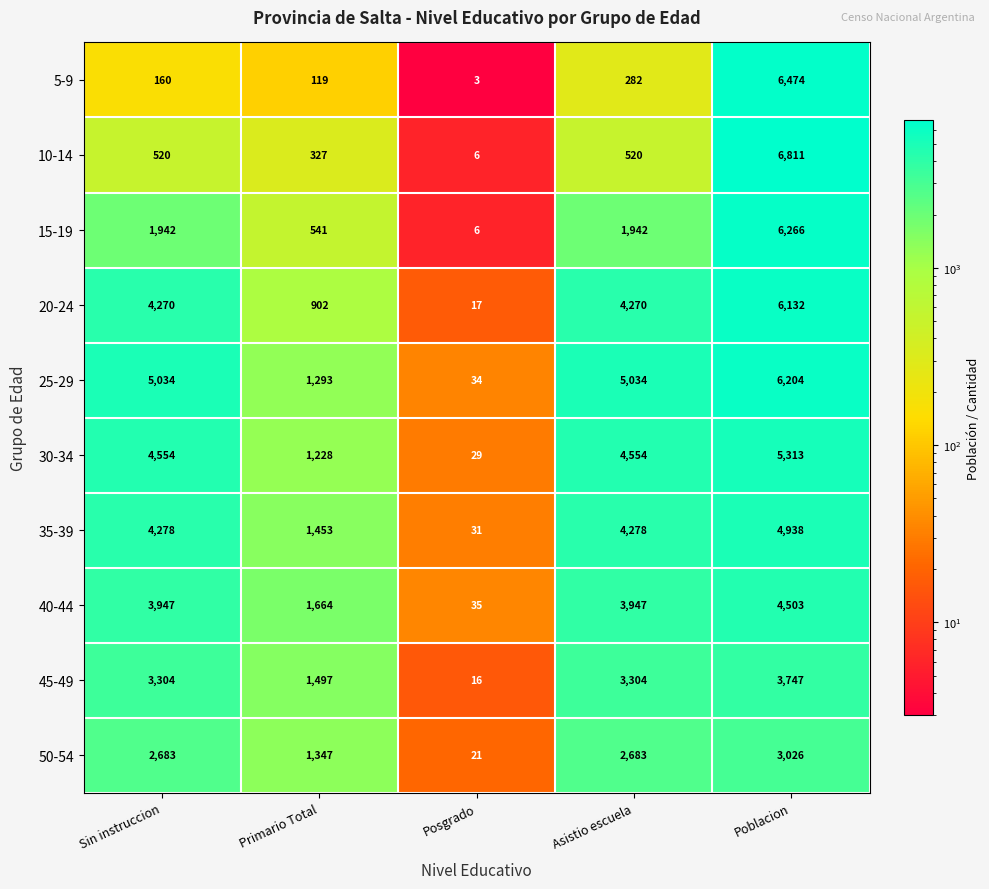

Is it true that 40-44 equals 872 at Primario Total?

False